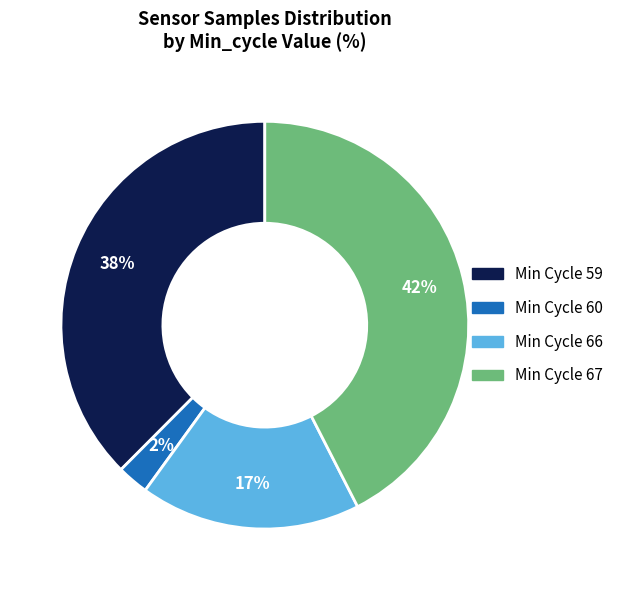

Is there a majority slice in this chart?

No